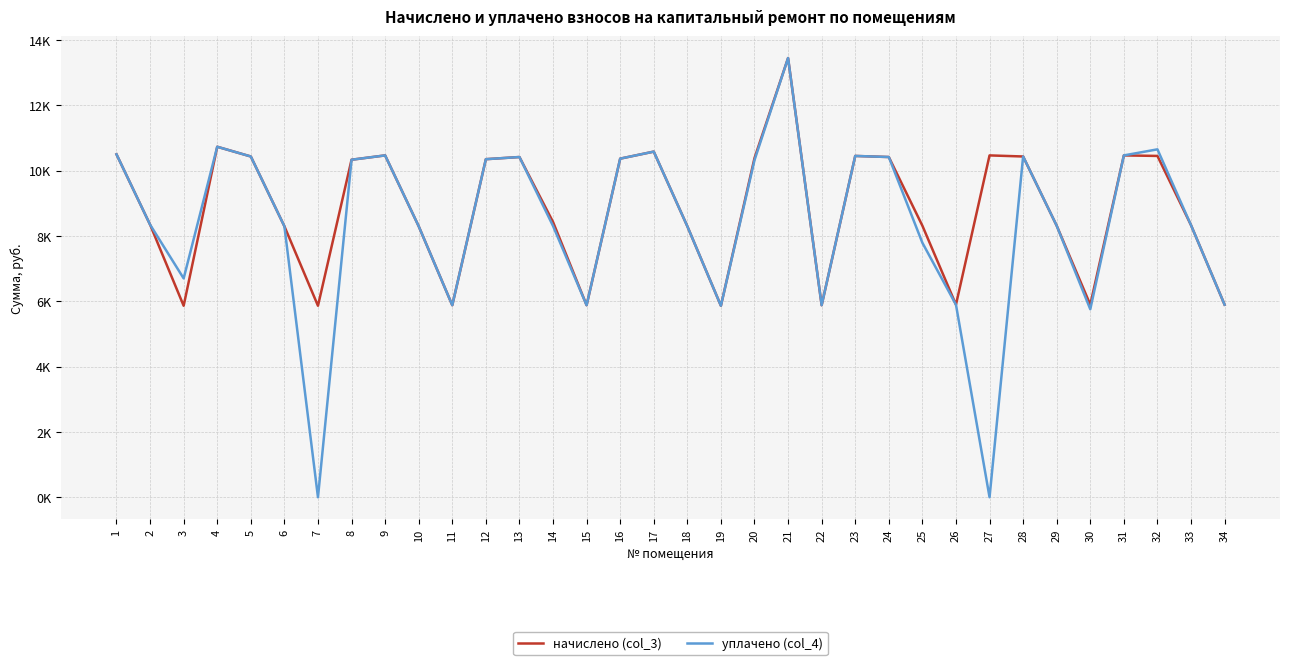

True or false: уплачено (col_4) and начислено (col_3) cross at least once.

False